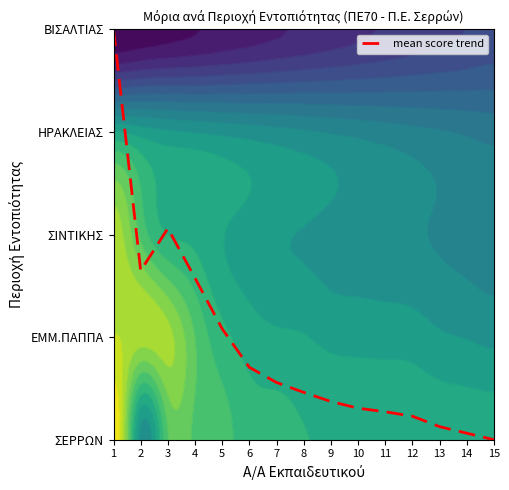

List the labels in order of value, smallest first.

15, 14, 13, 12, 11, 10, 9, 8, 7, 6, 5, 4, 2, 3, 1